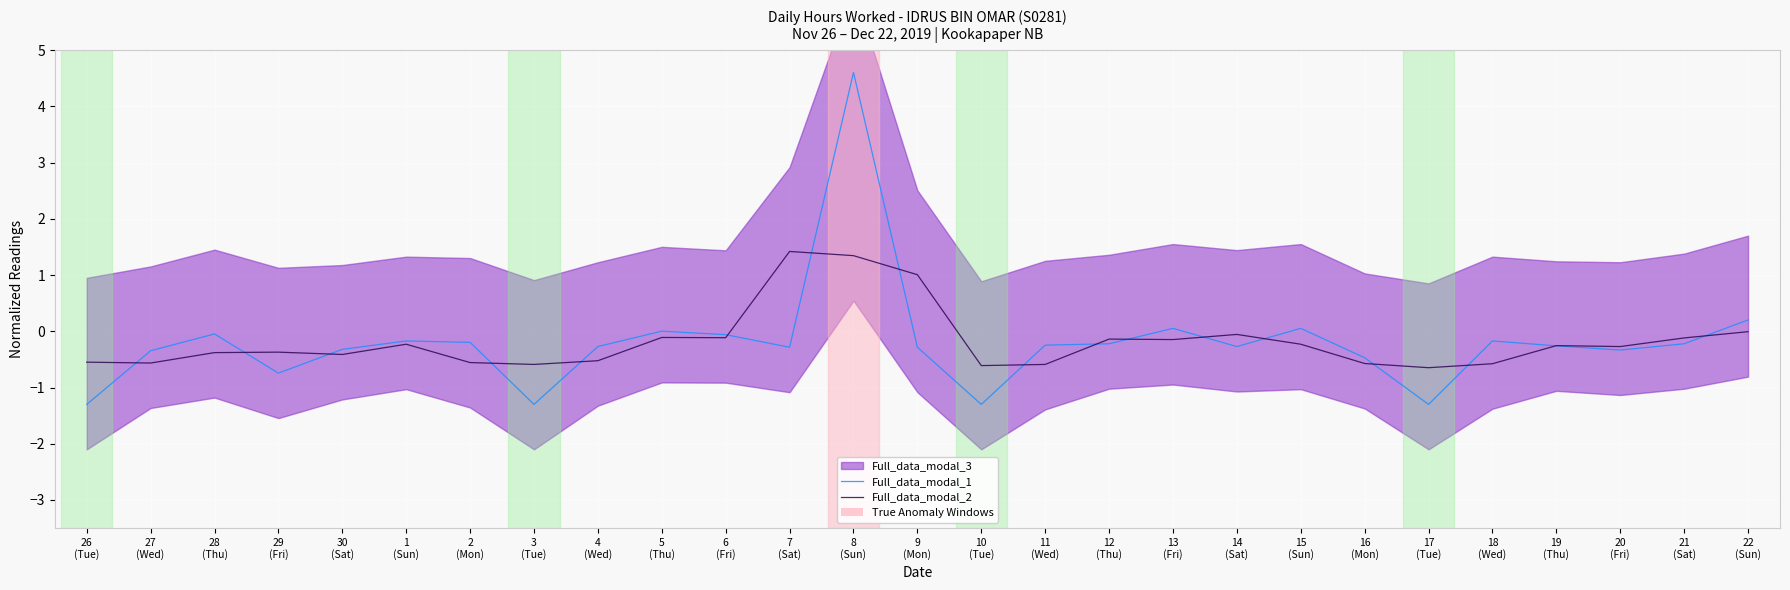

What is the label of the 1st point from the left?

26
(Tue)